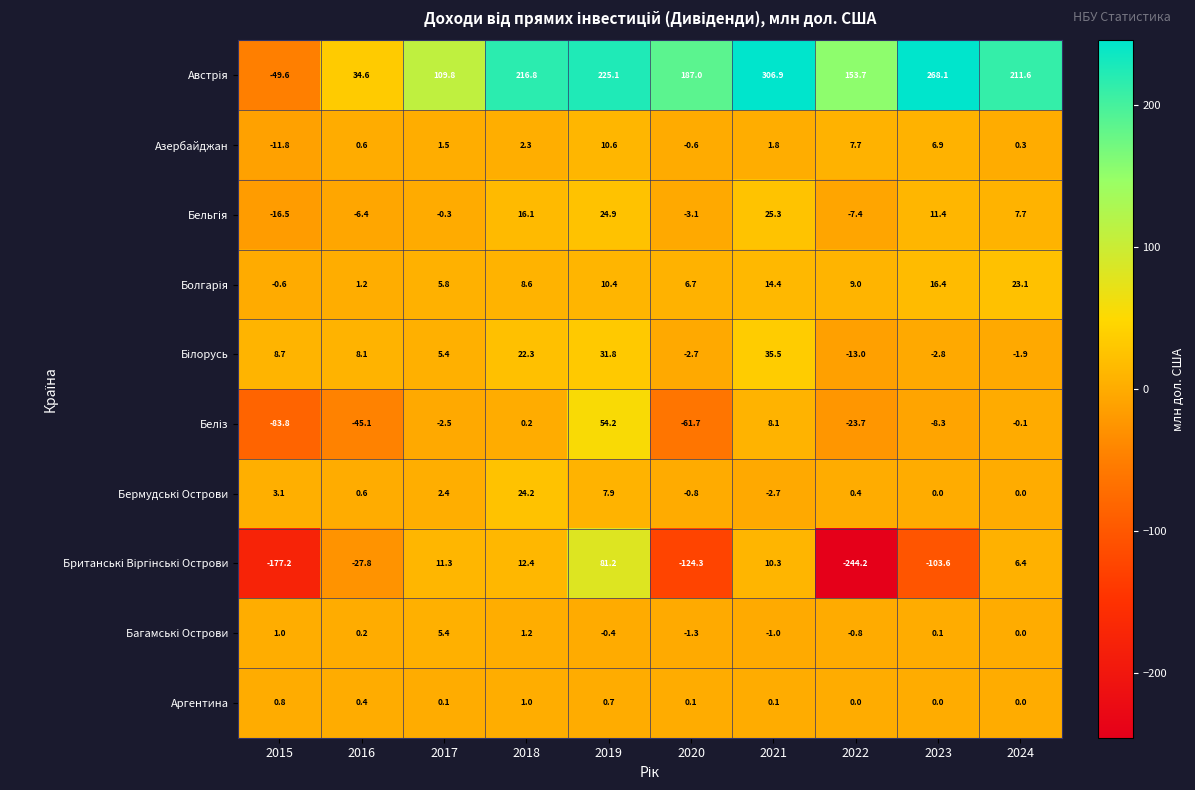

What is the sum of the Азербайджан values at 2022 and 2019?

18.3